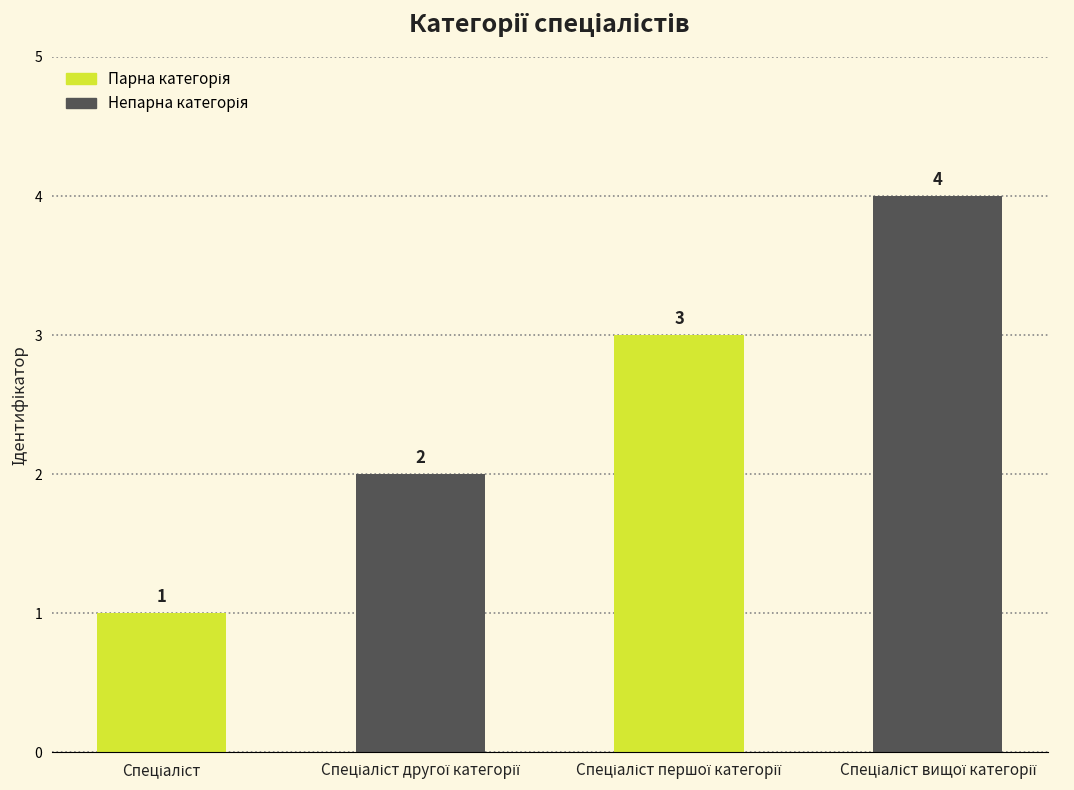

What is the value of the 1st bar from the left?

1